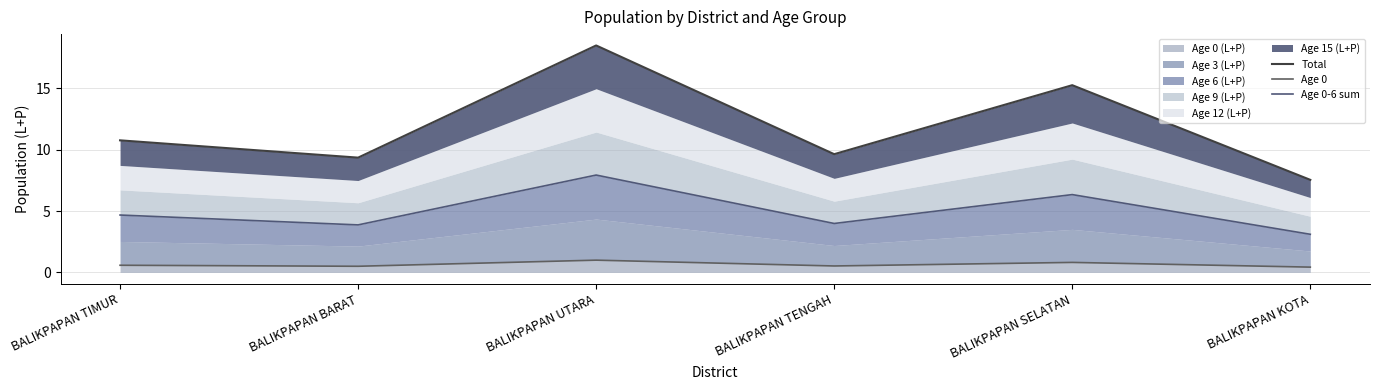

What is the label of the 1st point from the right?

BALIKPAPAN KOTA